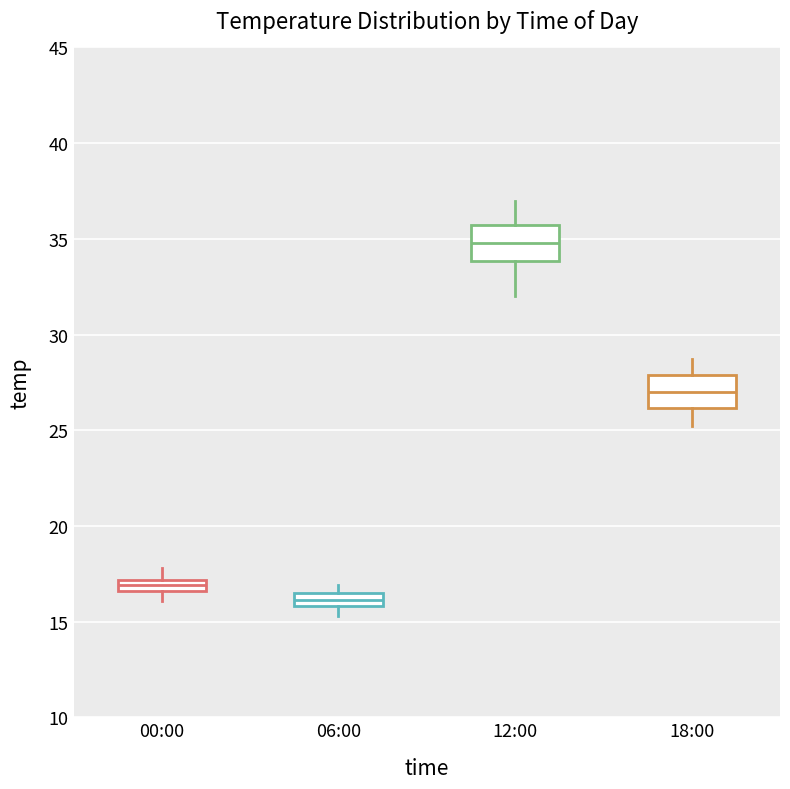

Where is the lower edge of the box for 00:00 on the y-axis? The values are not printed on the chart, so give them approximately, as read against the axis.

16.5